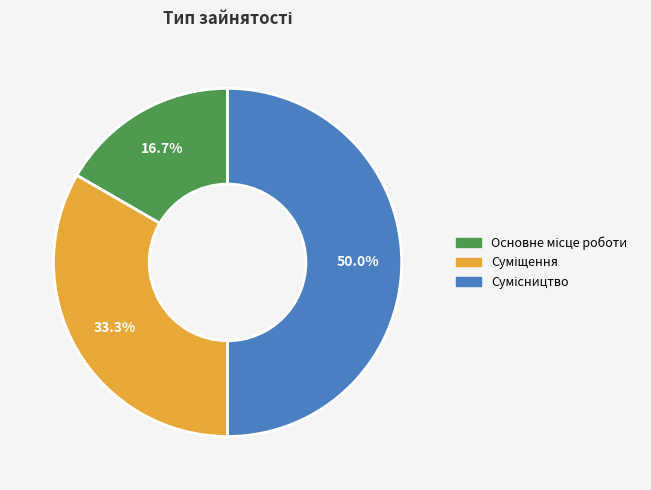

To the nearest percent, what is the difference between the largest and smallest slice percentages?

33%